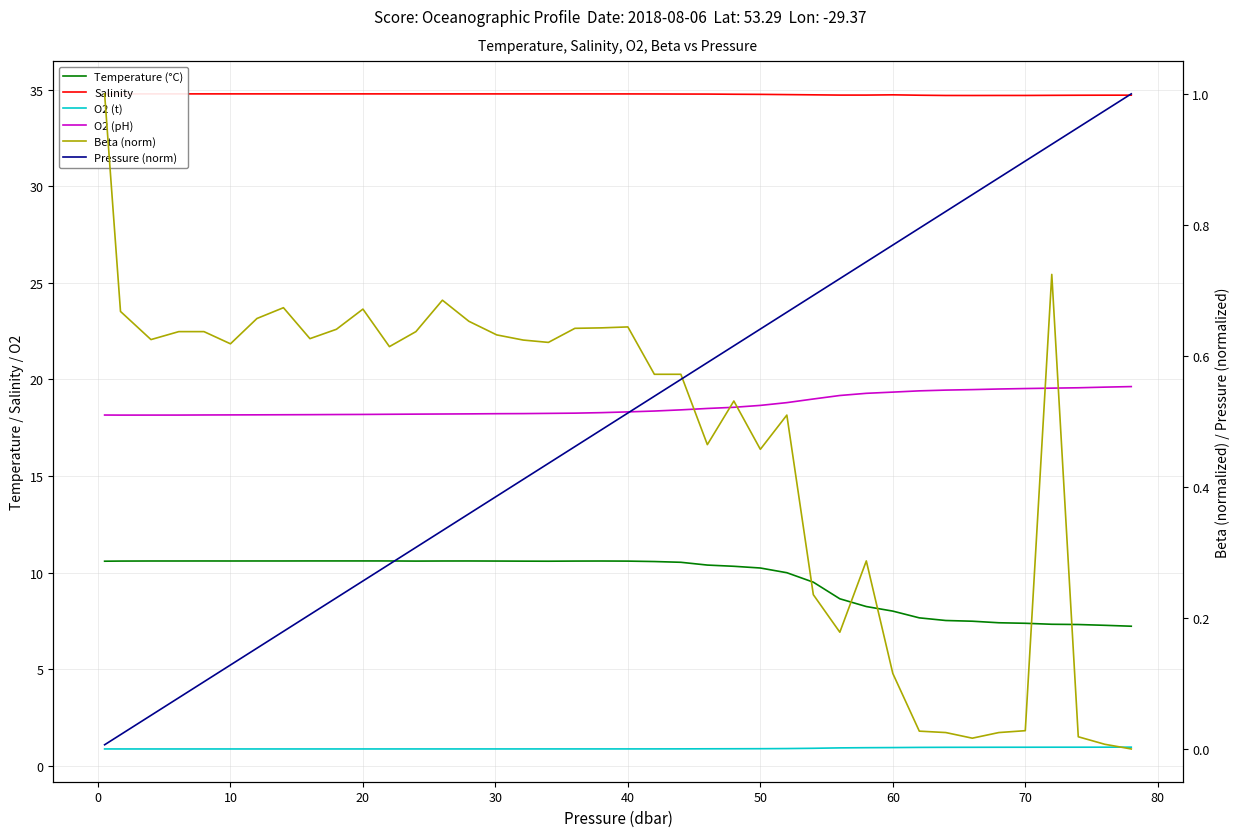

Is it true that O2 (pH) equals 18.2 at 20?

True